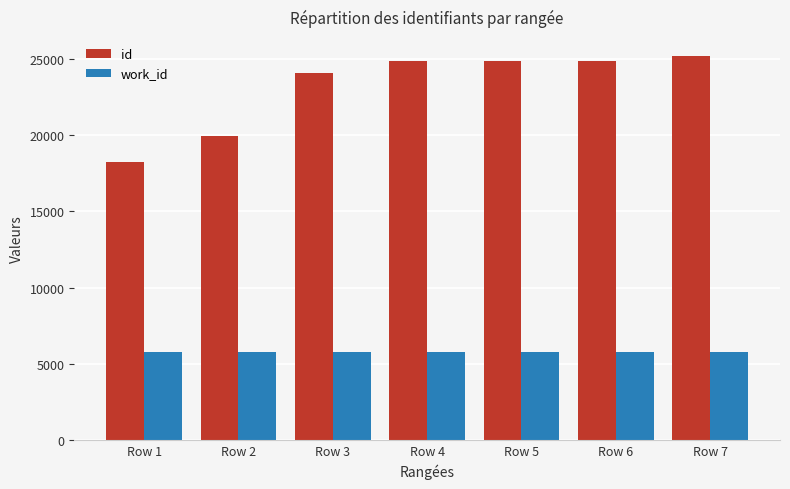

What value does the id series have at Row 1, to the nearest 10?

18250